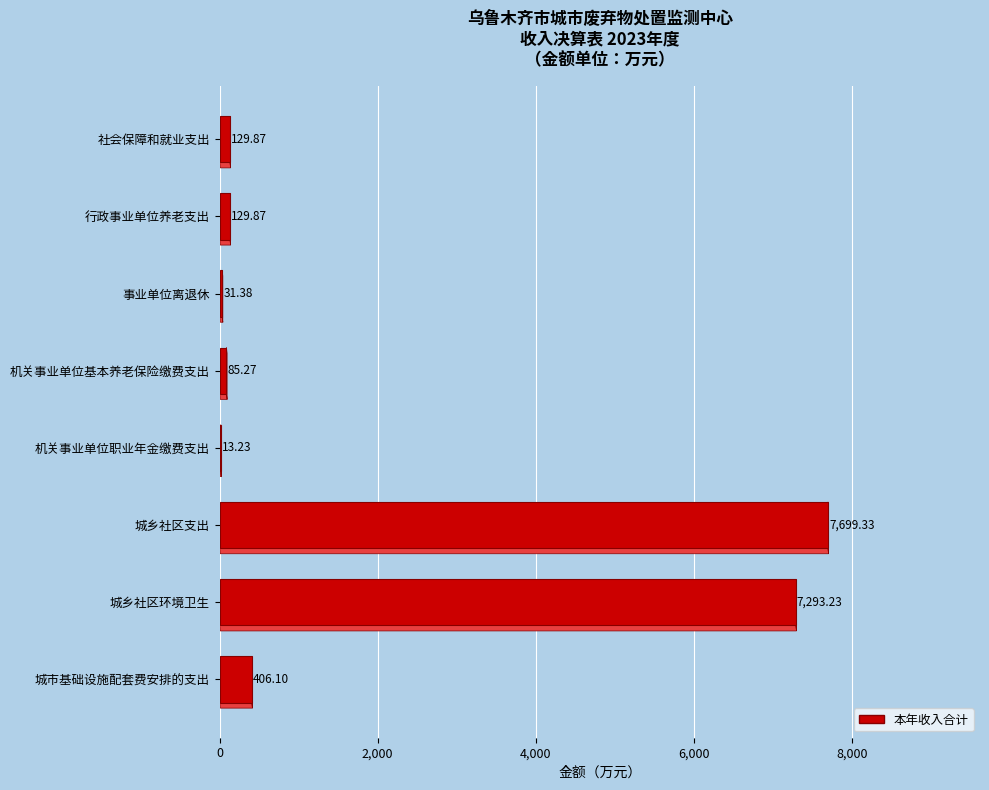

Is it true that the value at 城乡社区环境卫生 is 3743.6?

False